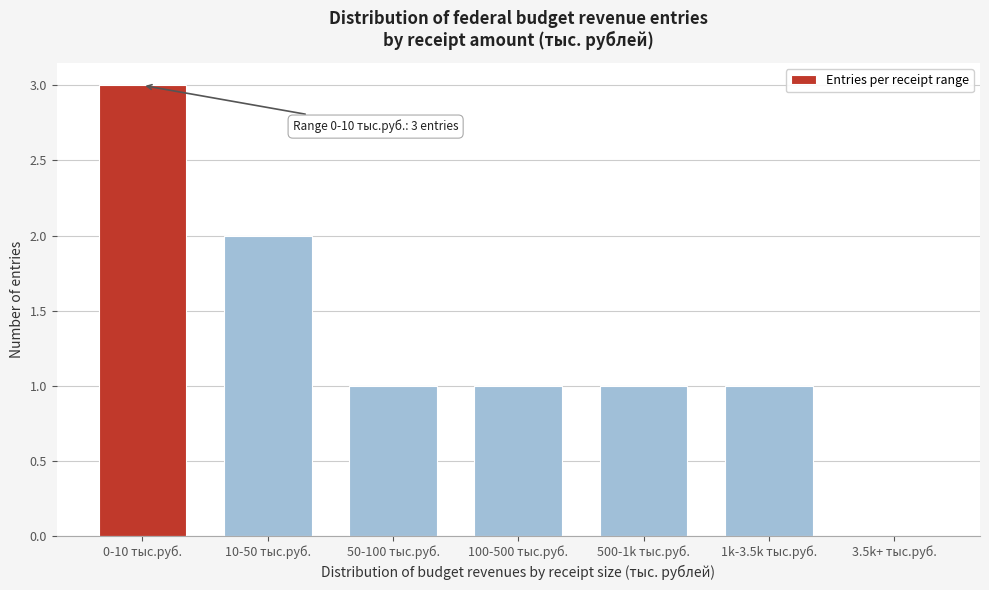

Reading left to right, transcribe all the data shown in this chart.

0-10 тыс.руб.=3	10-50 тыс.руб.=2	50-100 тыс.руб.=1	100-500 тыс.руб.=1	500-1k тыс.руб.=1	1k-3.5k тыс.руб.=1	3.5k+ тыс.руб.=0